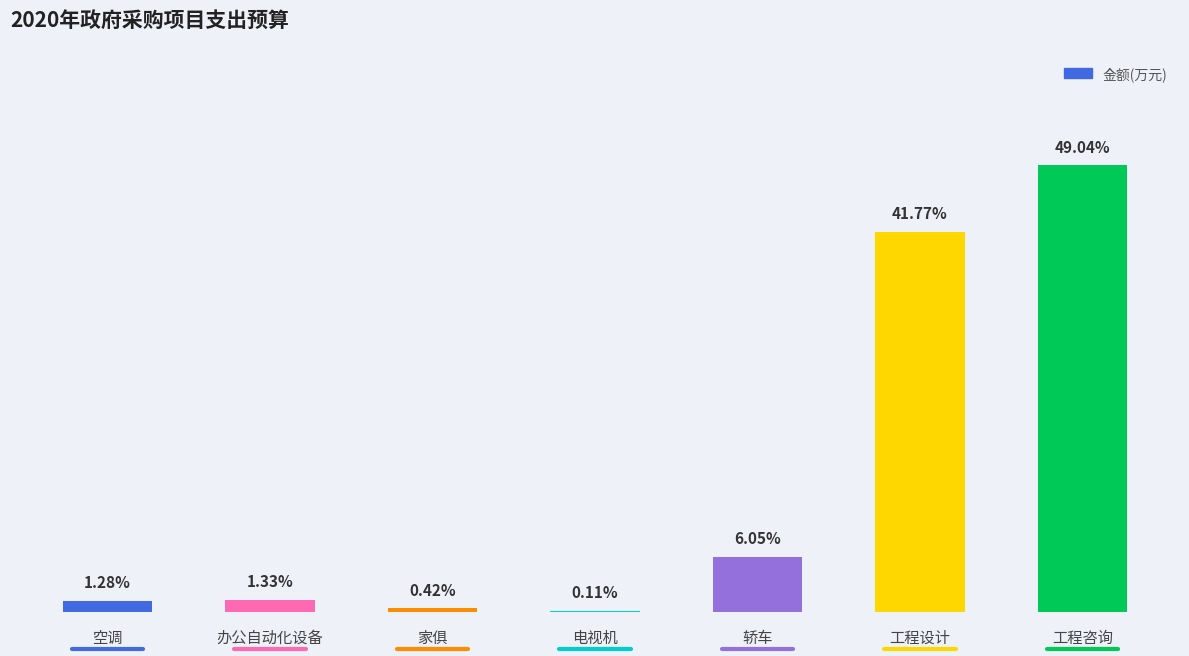

Reading left to right, what are all the values shown in this chart?

空调=4.2	办公自动化设备=4.4	家俱=1.4	电视机=0.4	轿车=20.0	工程设计=138.0	工程咨询=162.0